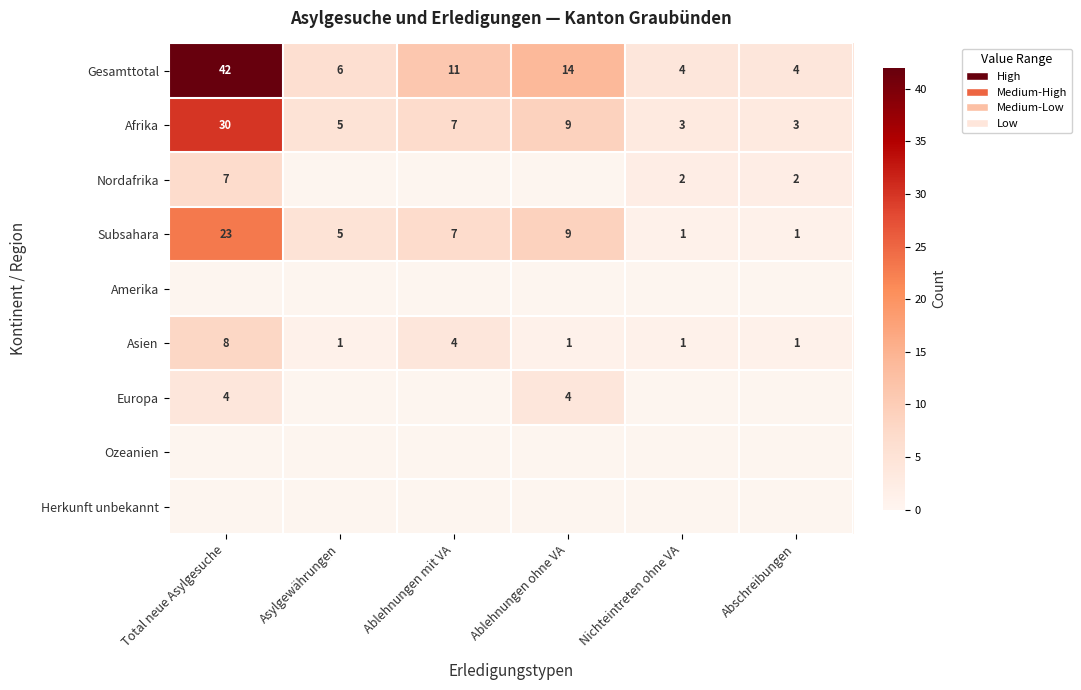

The value of Gesamttotal at Ablehnungen ohne VA is 3. True or false?

False